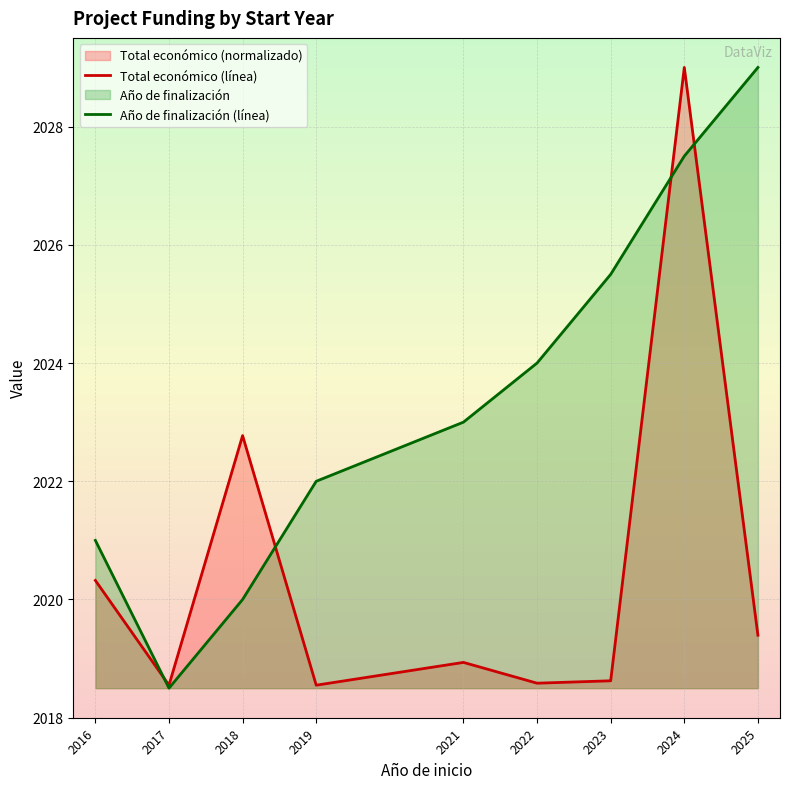

List the labels in order of Total económico (línea) value, smallest first.

2019, 2017, 2022, 2023, 2021, 2025, 2016, 2018, 2024